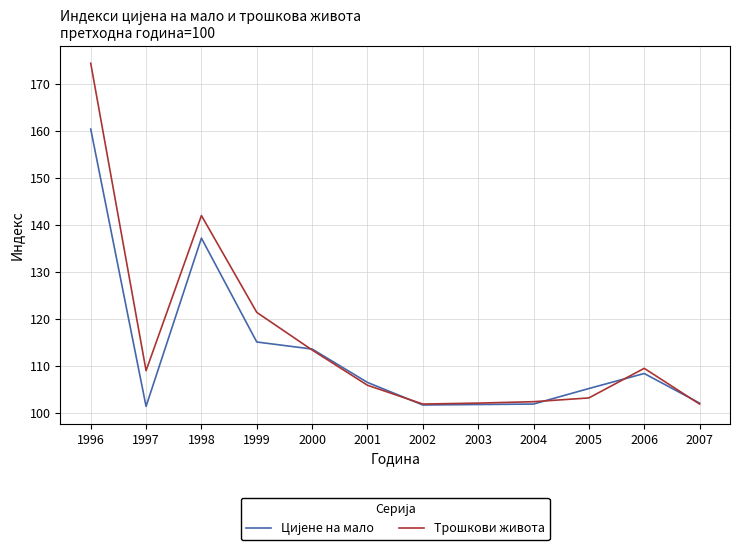

What is the spread (max minus min) of values at 1997?

7.6